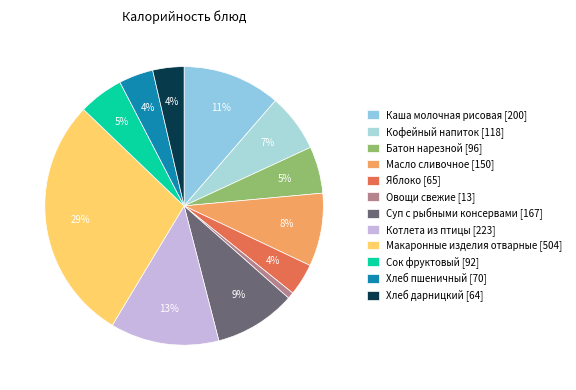

To the nearest percent, what is the difference between the largest and smallest slice percentages?

28%